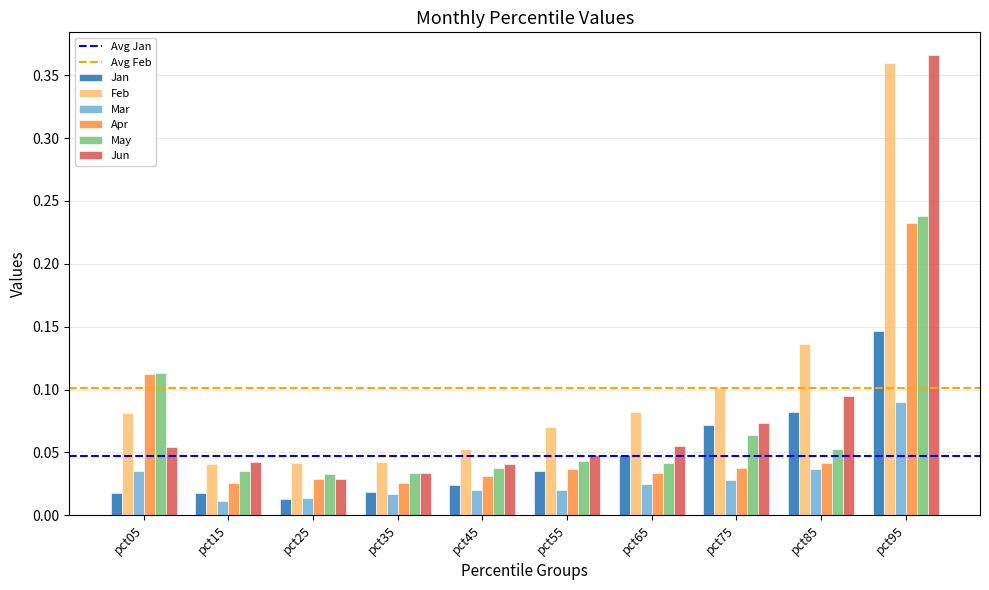

Rank the series at pct85 from highest to lowest value.

Feb, Jun, Jan, May, Apr, Mar